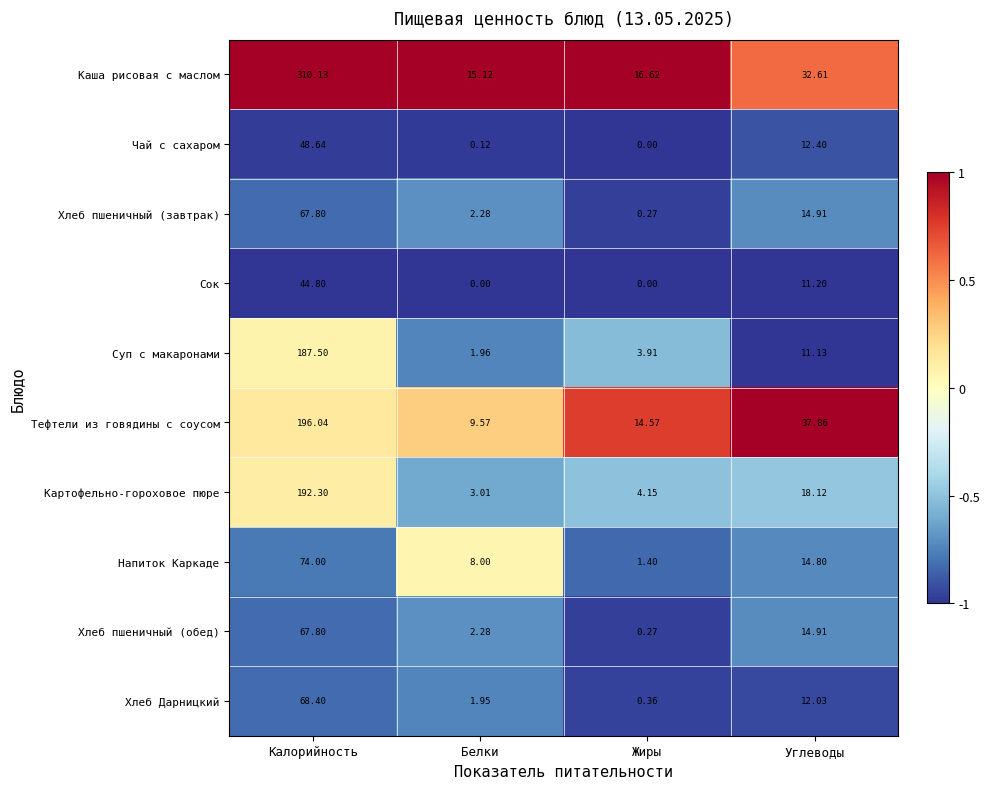

Rank the categories by Напиток Каркаде value from lowest to highest.

Жиры, Белки, Углеводы, Калорийность